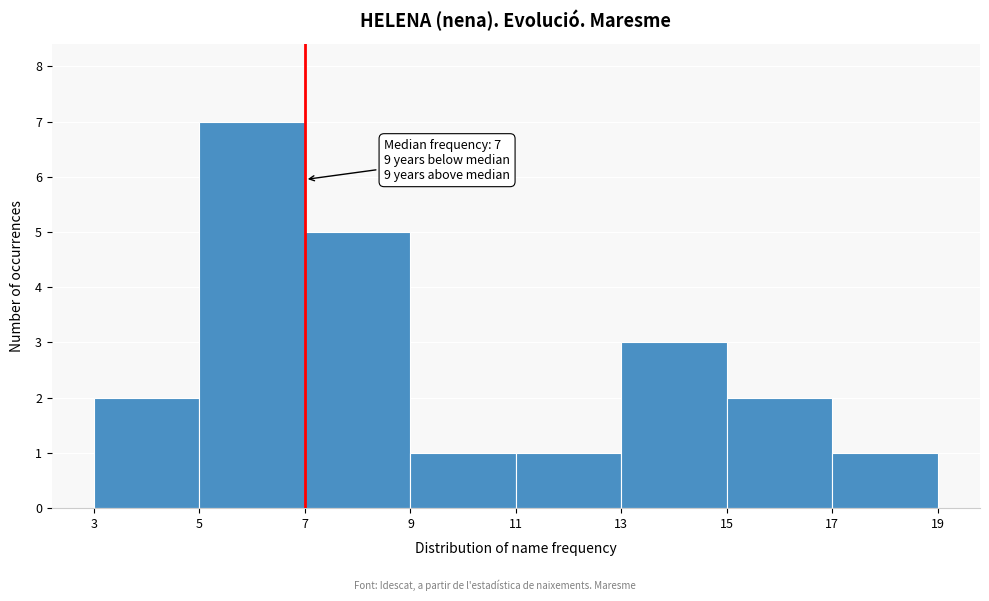

Over which range of the x-axis is the bar tallest?

5 to 7